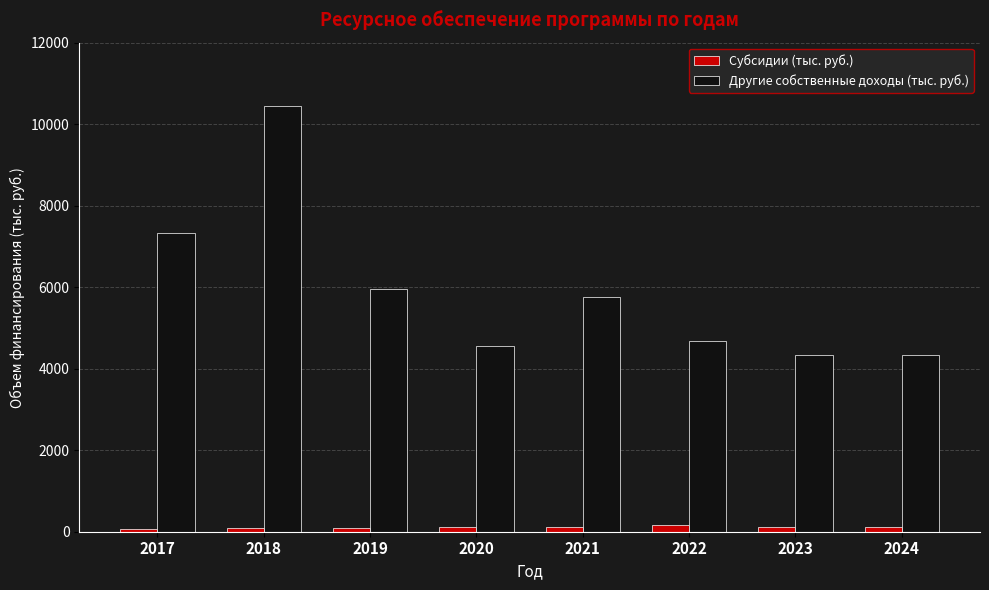

True or false: Субсидии (тыс. руб.) has a value of 105.8 at 2021.

True